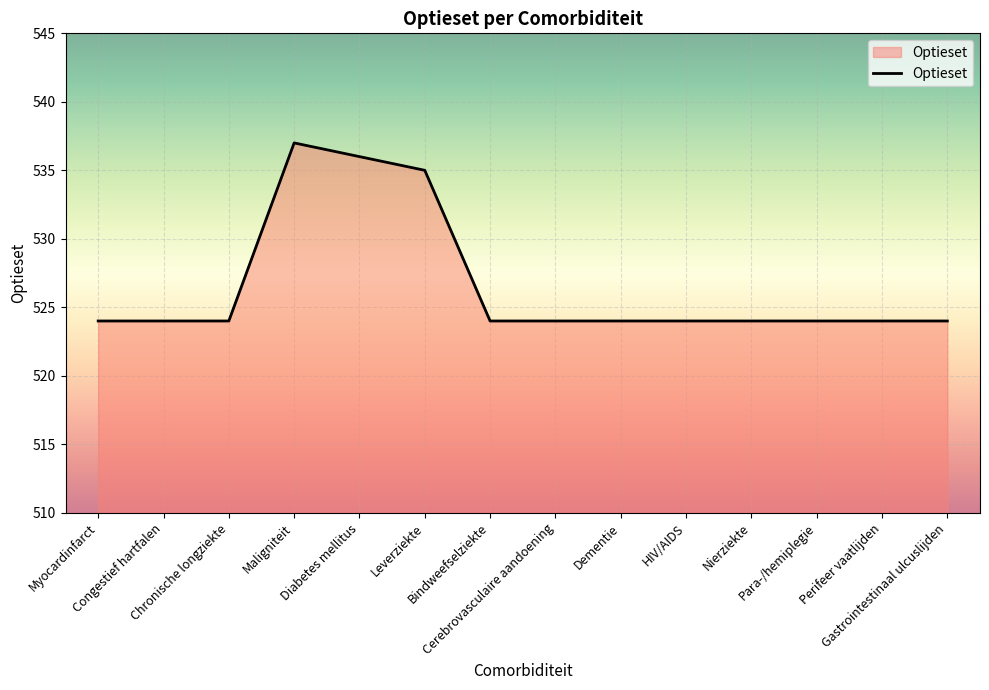

Reading left to right, list all the values displayed in this chart.

Myocardinfarct=524	Congestief hartfalen=524	Chronische longziekte=524	Maligniteit=537	Diabetes mellitus=536	Leverziekte=535	Bindweefselziekte=524	Cerebrovasculaire aandoening=524	Dementie=524	HIV/AIDS=524	Nierziekte=524	Para-/hemiplegie=524	Perifeer vaatlijden=524	Gastrointestinaal ulcuslijden=524